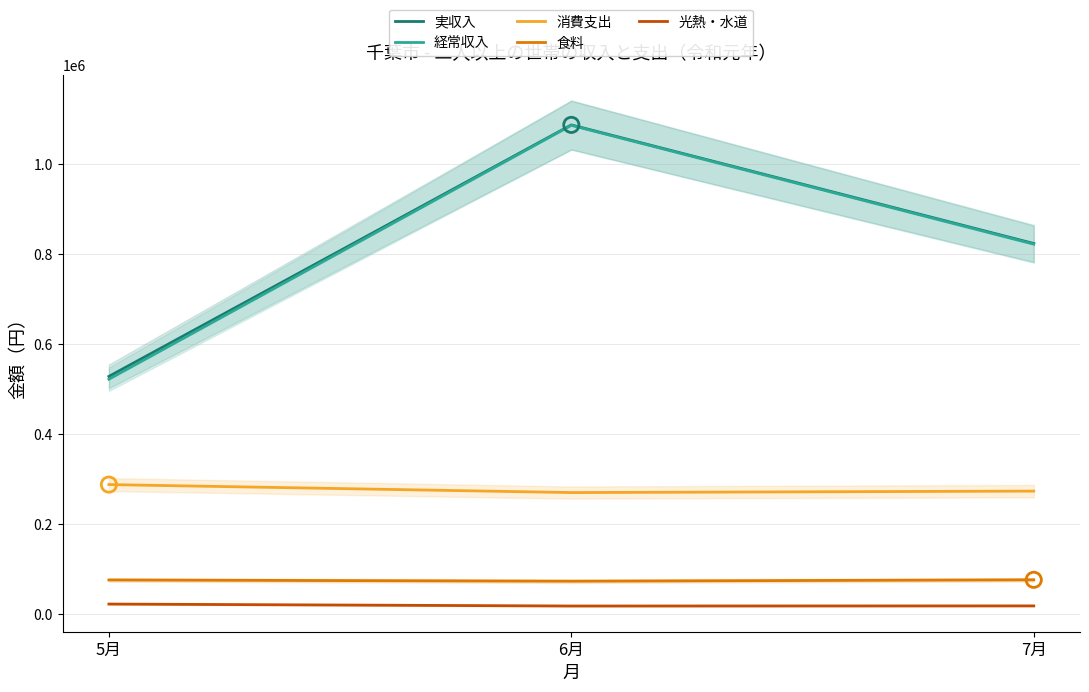

Which series reaches the minimum Y coordinate?

光熱・水道